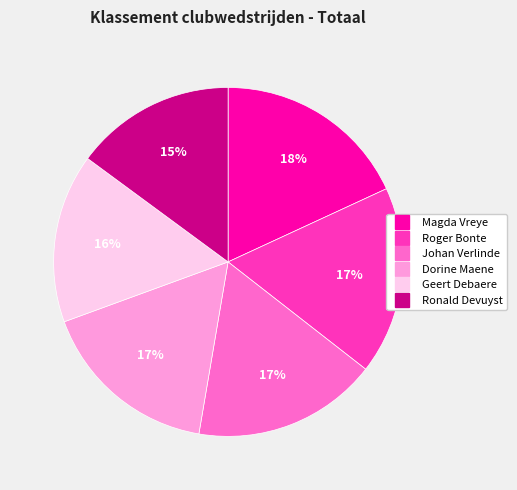

To the nearest percent, what is the difference between the Geert Debaere and Ronald Devuyst slice percentages?

1%